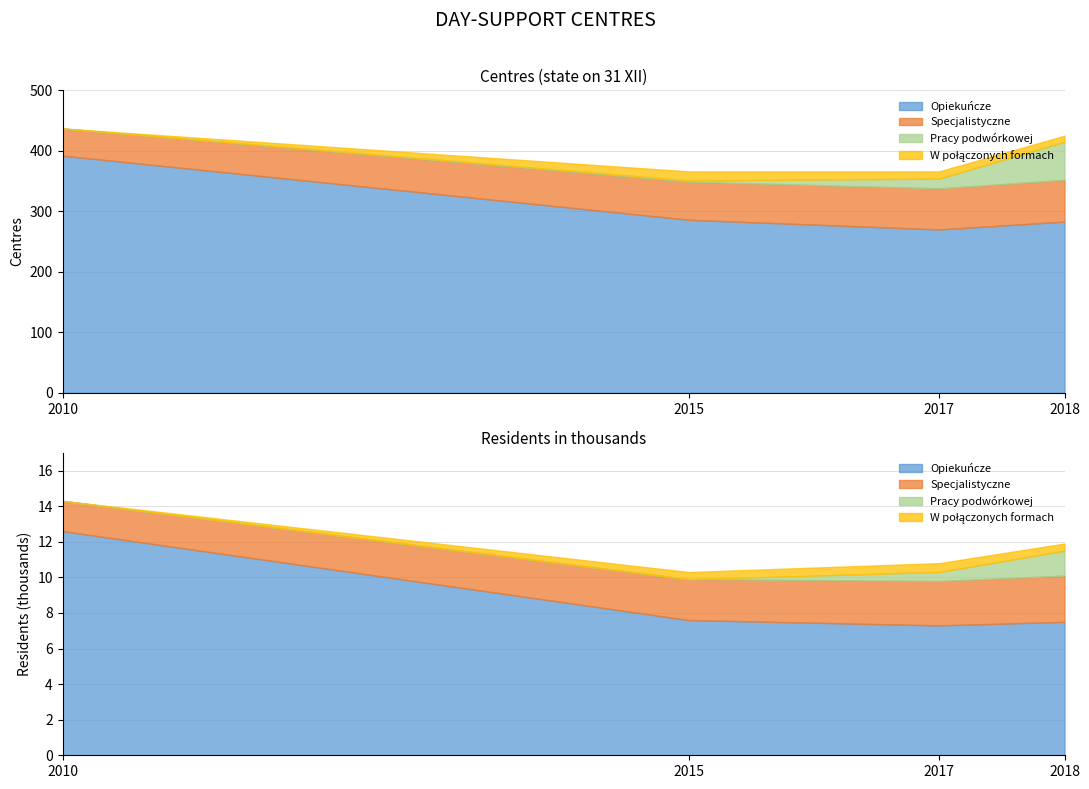

How many values in the Specjalistyczne (Specialized) series exceed 68?

1